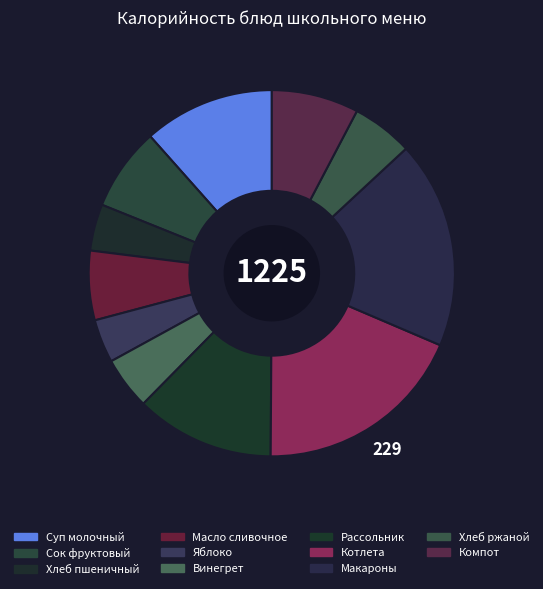

Approximately how many times larger is the value at Масло сливочное compared to Компот?

0.8